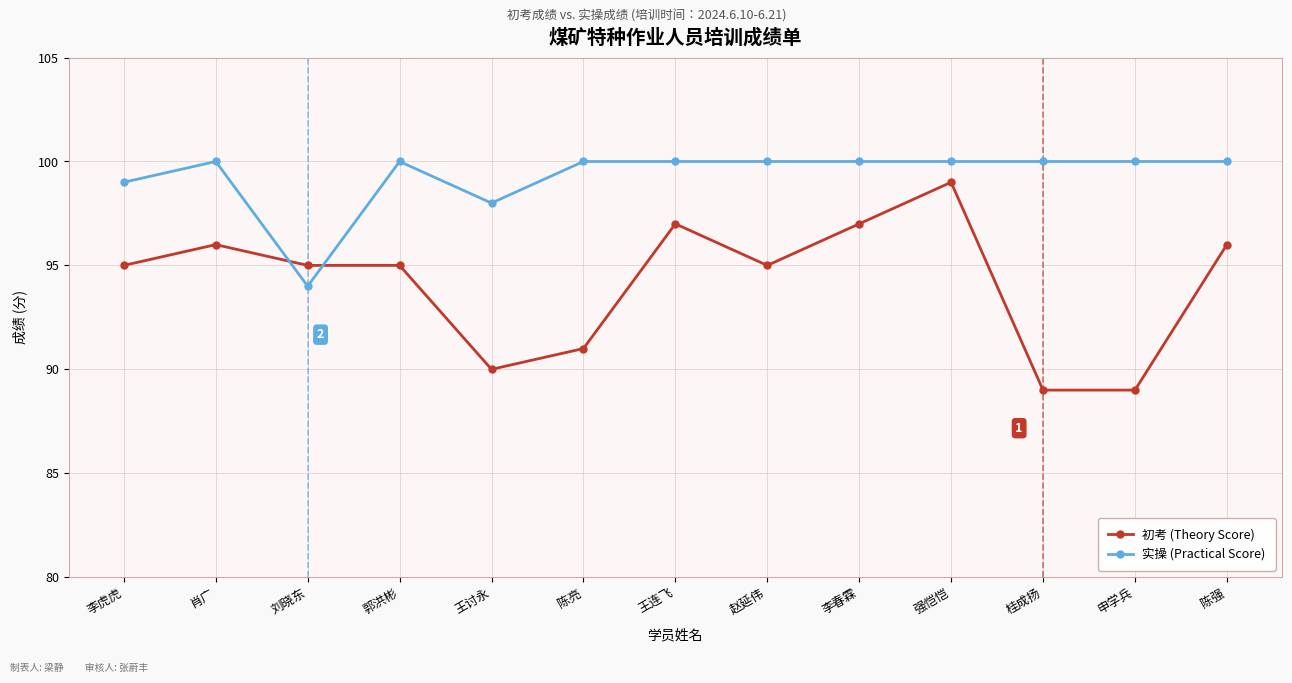

How many distinct data groups are displayed?

2